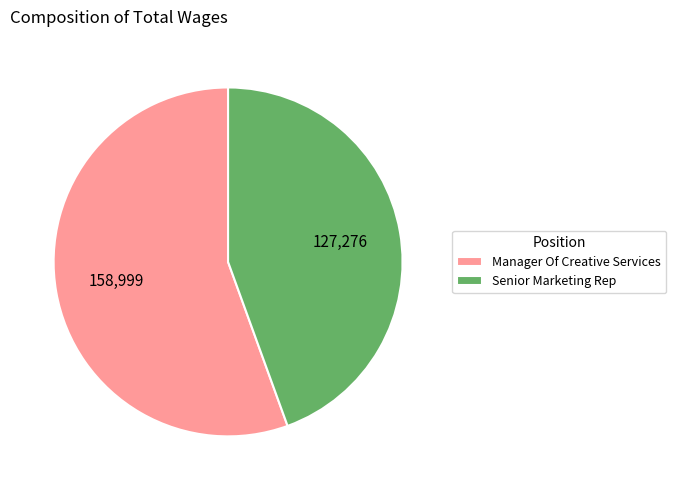

Which category has the smallest portion of the pie?

Senior Marketing Rep